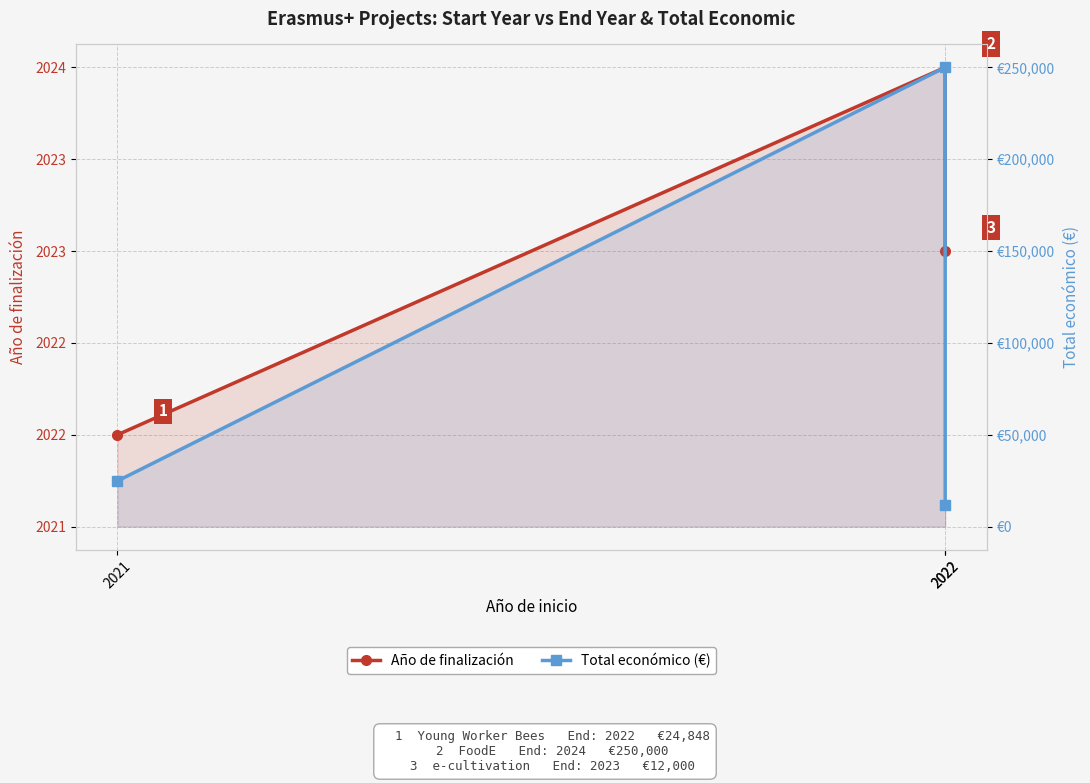

What is the difference between the second highest and minimum values in the Total económico (€) series?

12848